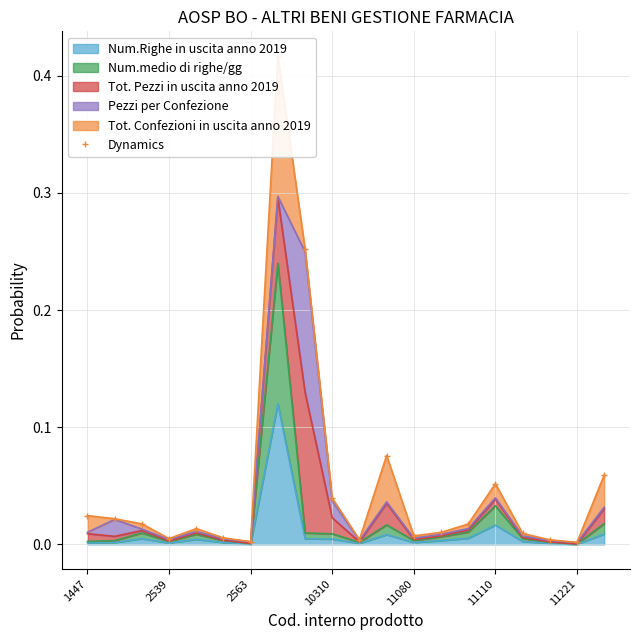

What is the change in value from 10310 to 7?

+0.4